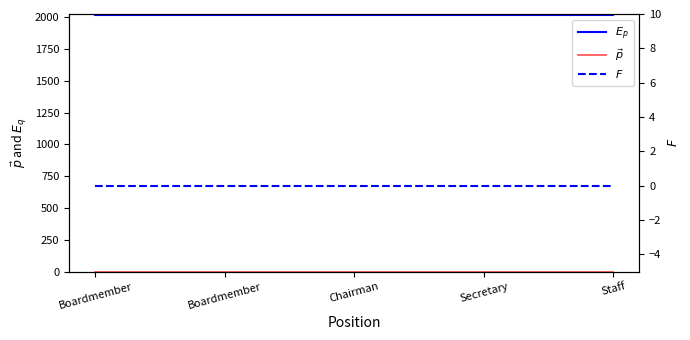

Reading left to right, list all the values displayed in this chart.

$E_p$: Boardmember=2019	Boardmember=2019	Chairman=2019	Secretary=2019	Staff=2019
$\vec{p}$: Boardmember=0	Boardmember=0	Chairman=0	Secretary=0	Staff=0
$F$: Boardmember=0	Boardmember=0	Chairman=0	Secretary=0	Staff=0